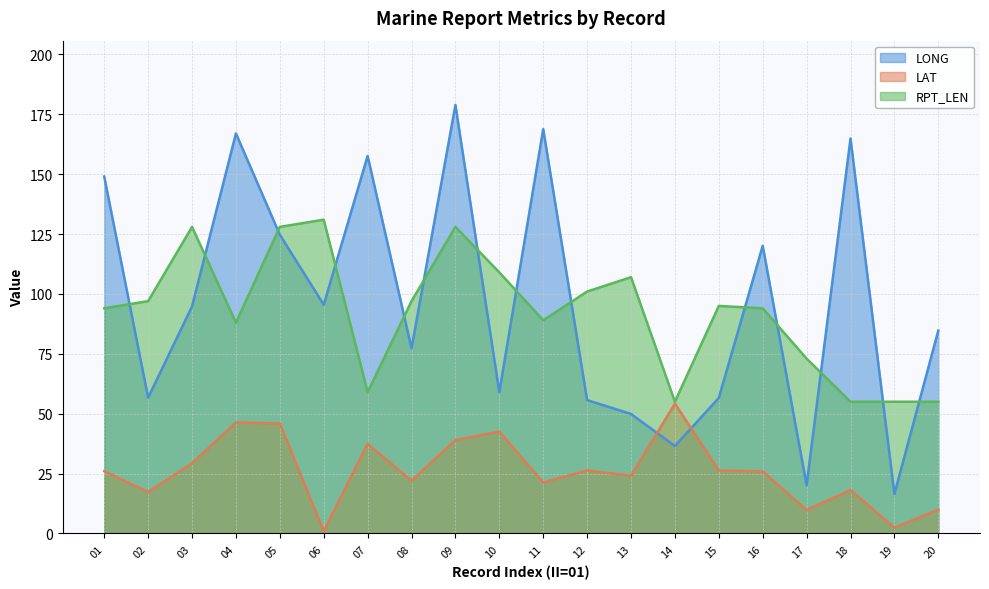

Reading left to right, list all the values displayed in this chart.

LONG: 01=149.0	02=56.7	03=94.8	04=167.0	05=124.7	06=95.5	07=157.6	08=77.3	09=178.9	10=59.0	11=168.8	12=55.7	13=49.9	14=36.5	15=56.6	16=120.1	17=20.1	18=164.9	19=16.5	20=84.7
LAT: 01=26.0	02=17.3	03=29.3	04=46.3	05=45.9	06=0.9	07=37.4	08=22.0	09=39.0	10=42.5	11=21.3	12=26.3	13=24.1	14=54.2	15=26.3	16=25.9	17=9.8	18=18.1	19=2.4	20=9.9
RPT_LEN: 01=94.0	02=97.0	03=128.0	04=88.0	05=128.0	06=131.0	07=59.0	08=97.0	09=128.0	10=109.0	11=89.0	12=101.0	13=107.0	14=55.0	15=95.0	16=94.0	17=73.0	18=55.0	19=55.0	20=55.0